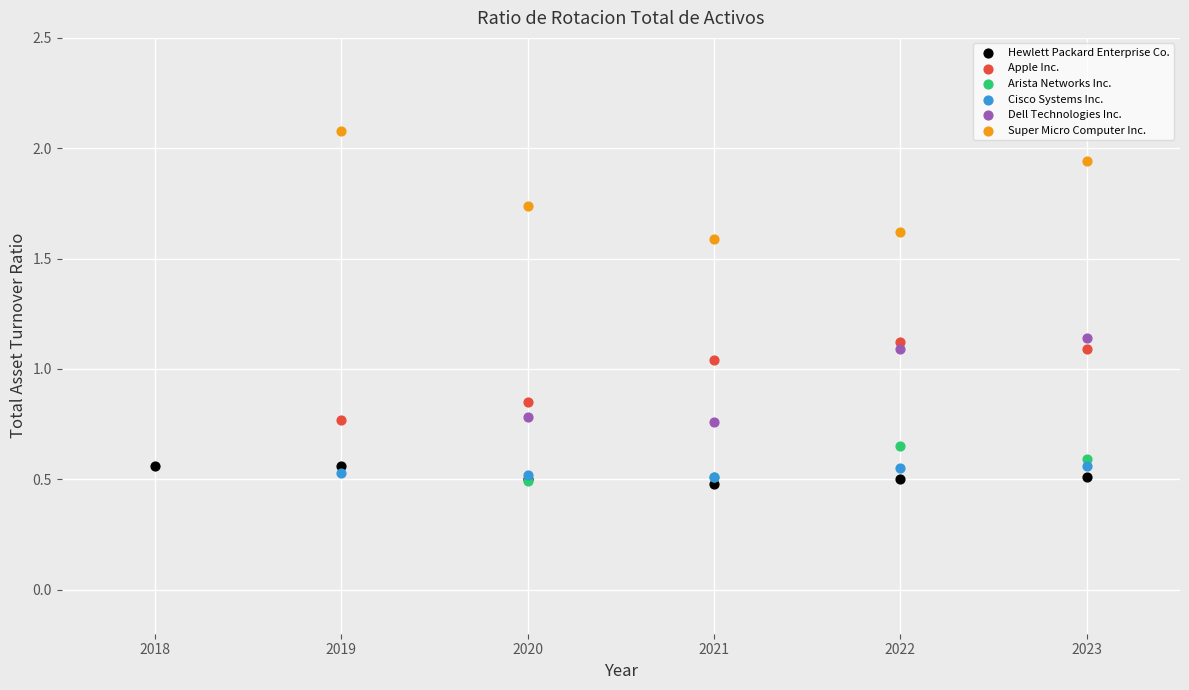

Which series reaches the maximum Y coordinate?

Super Micro Computer Inc.